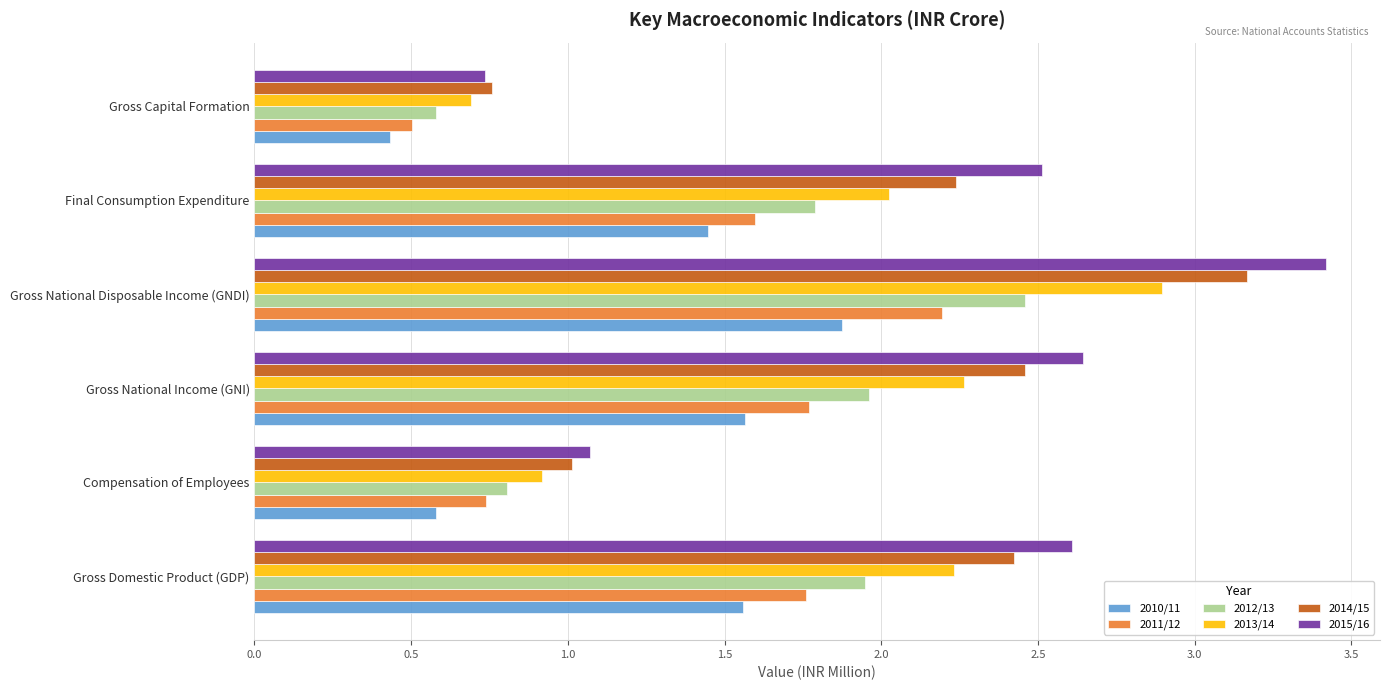

Rank the series by their average value, from lowest to highest.

2010/11, 2011/12, 2012/13, 2013/14, 2014/15, 2015/16